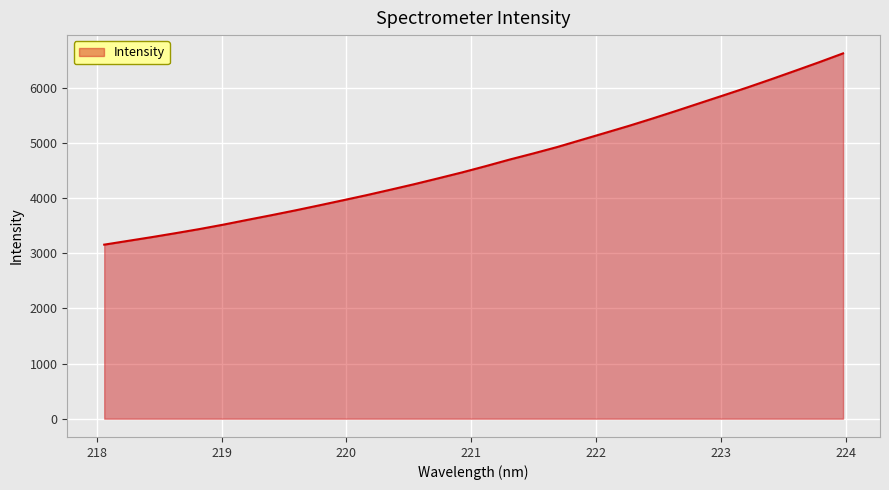

What is the greatest value displayed?

6620.0